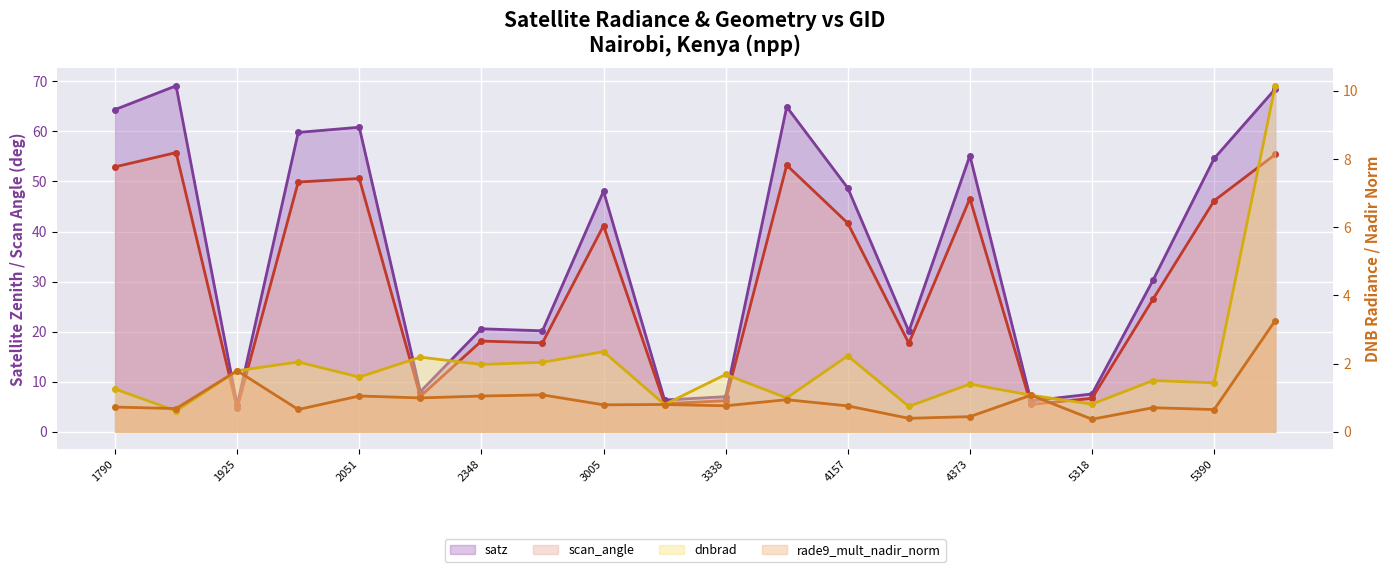

What is the value of the scan_angle point at the 11th from the left?

6.2